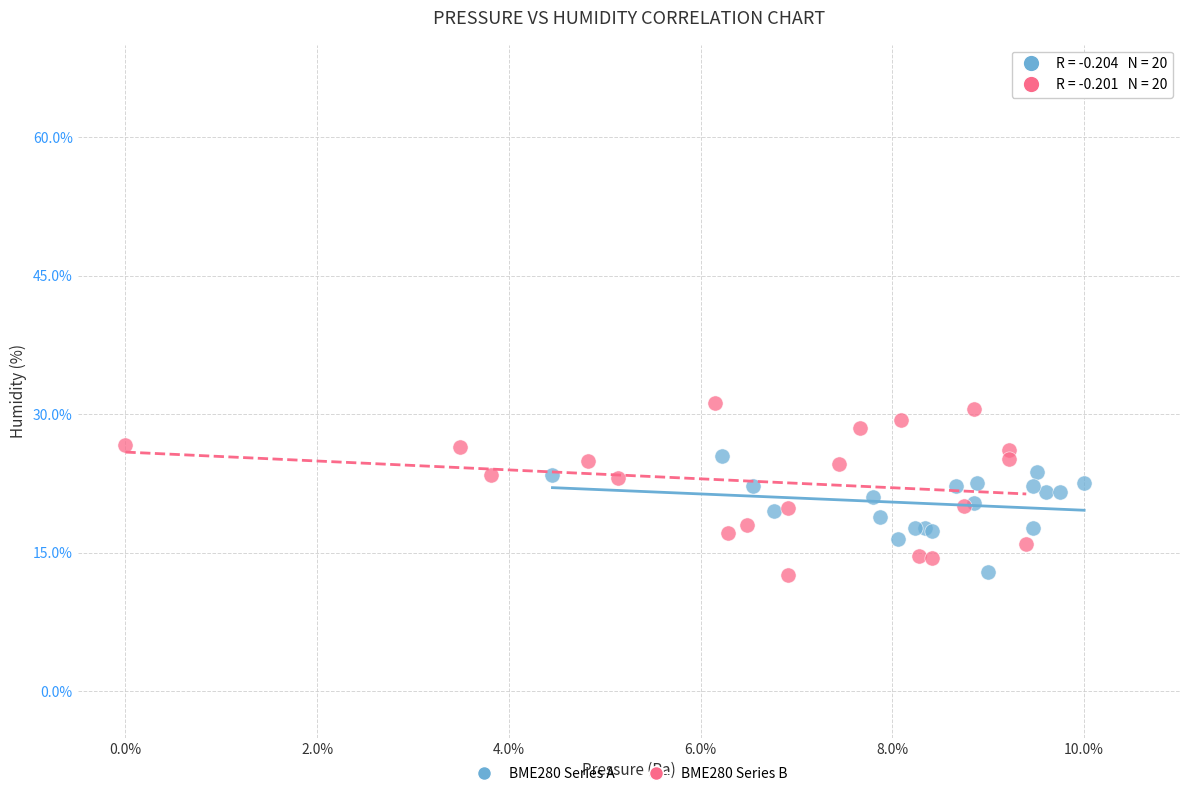

Which series reaches the maximum Y coordinate?

BME280 Series B